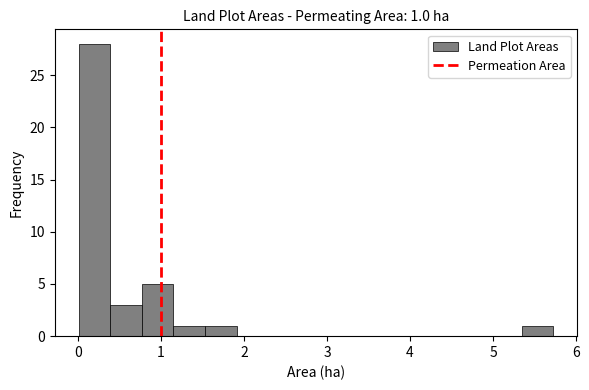

Read against the x-axis, roughly where is the centre of the tallest bar?

0.2